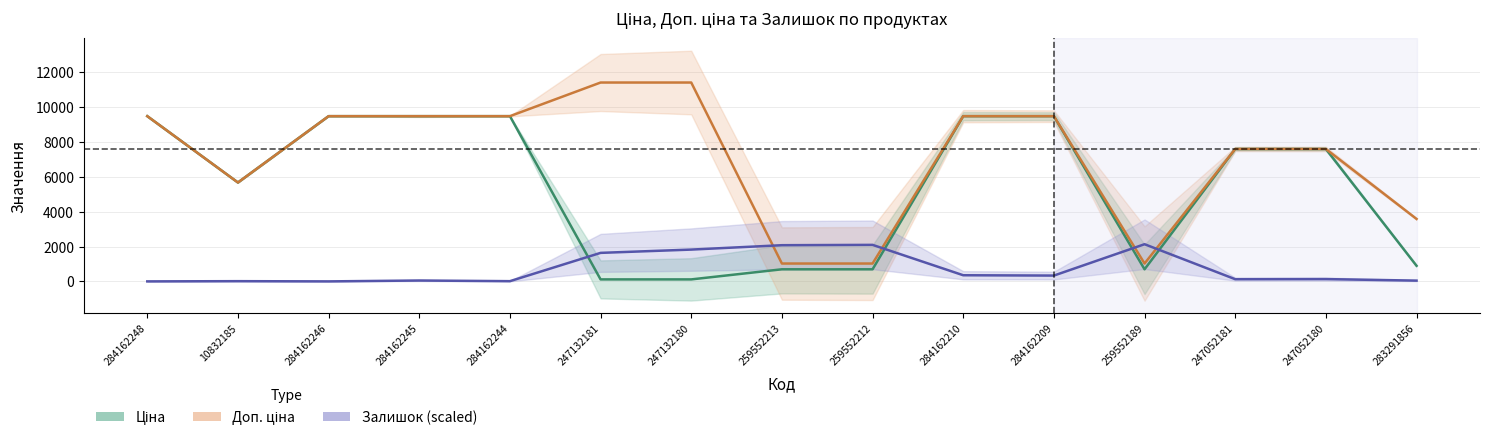

How many data points in Залишок are less than 132?

7